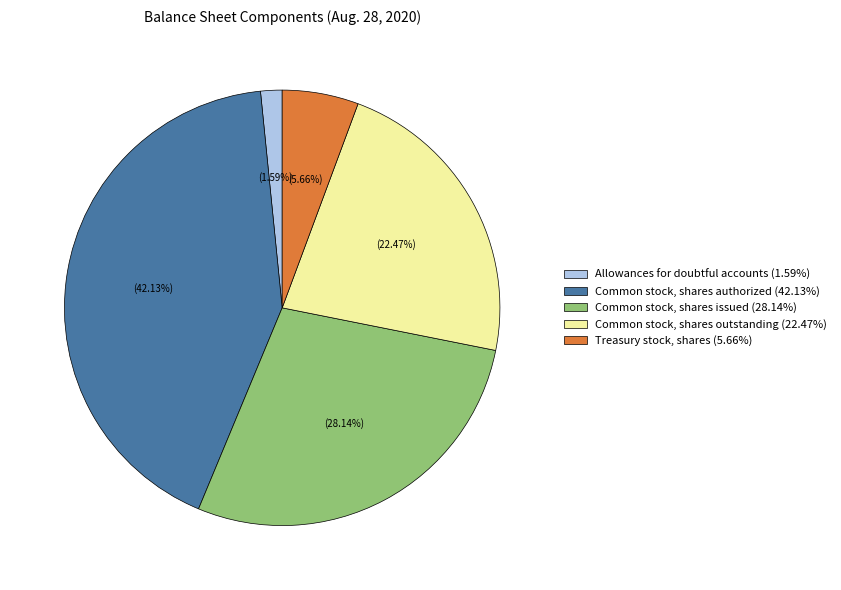

Is there a majority slice in this chart?

No